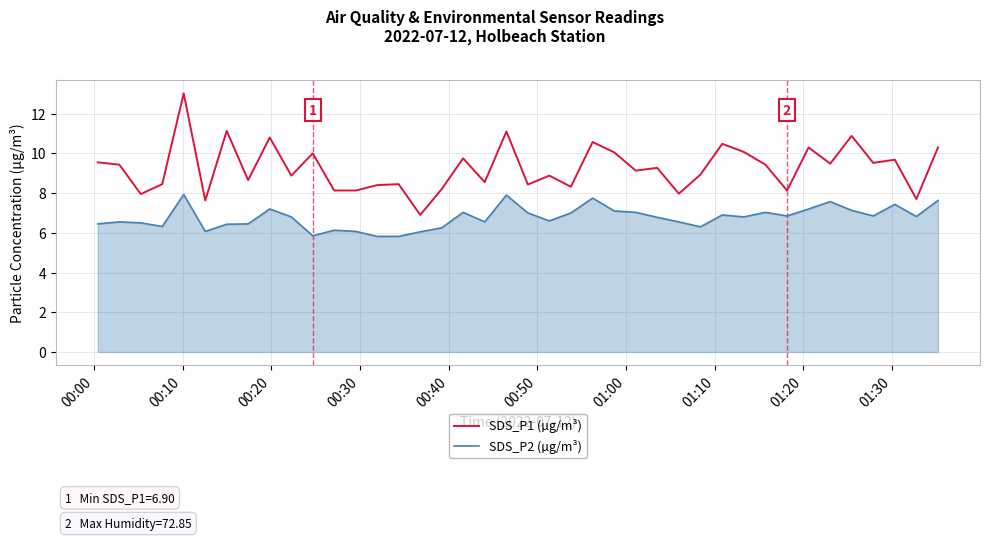

What is the maximum value for SDS_P1 (µg/m³)?

13.0